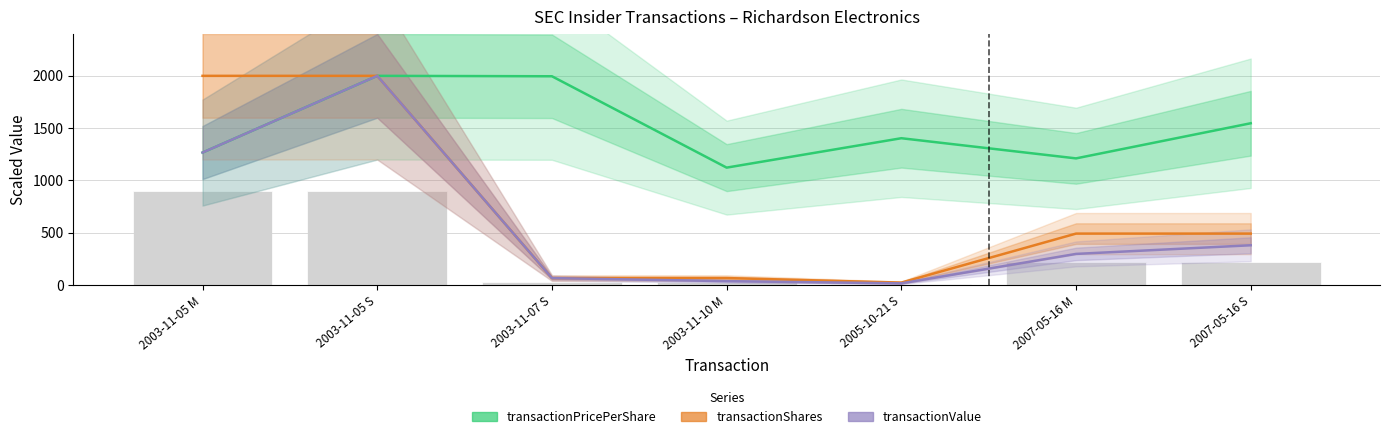

What is the difference between the maximum and minimum values in the transactionPricePerShare series?

877.3